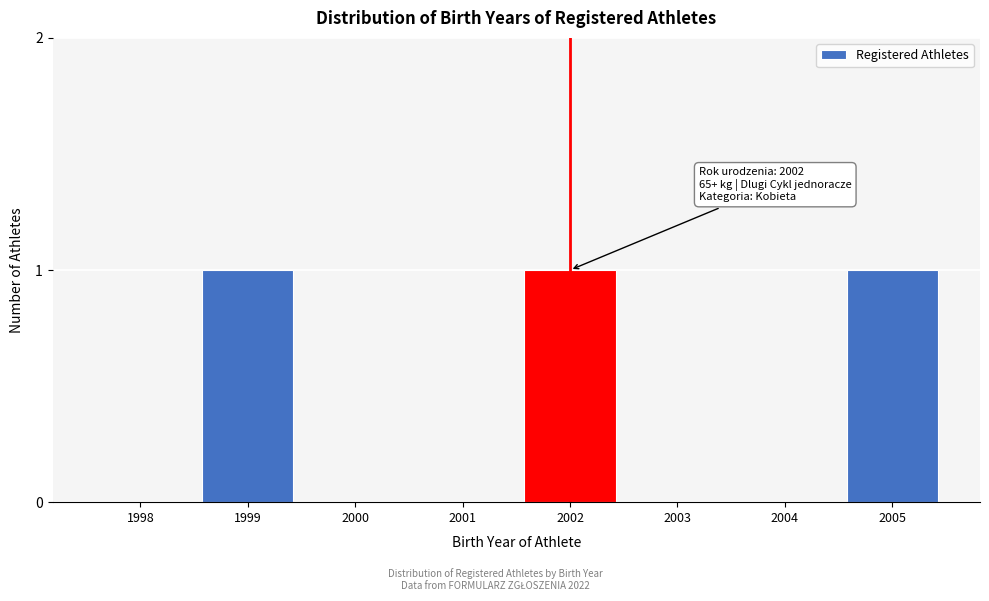

Reading left to right, extract all data points from this chart.

1998=0	1999=1	2000=0	2001=0	2002=1	2003=0	2004=0	2005=1